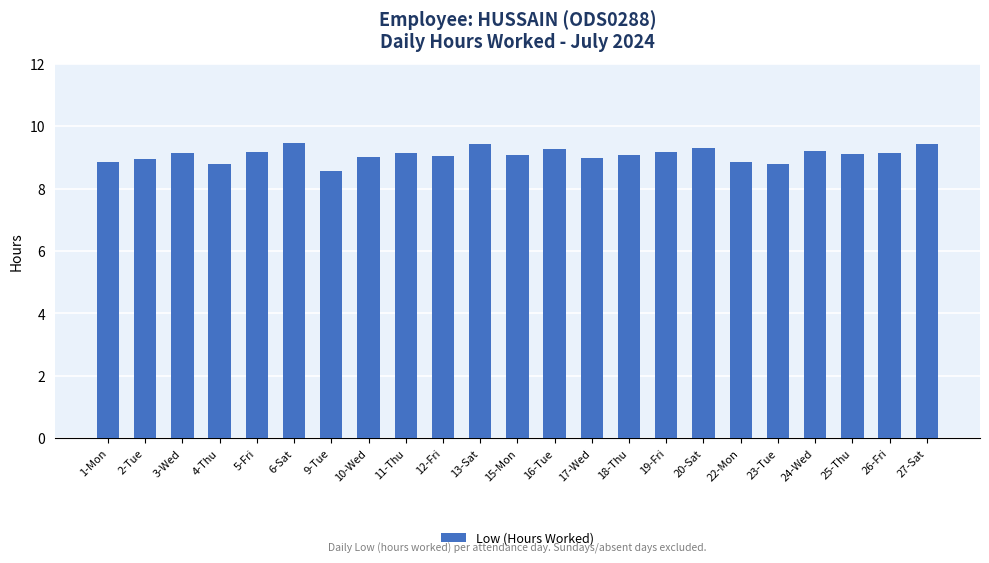

How many series are shown in this chart?

1